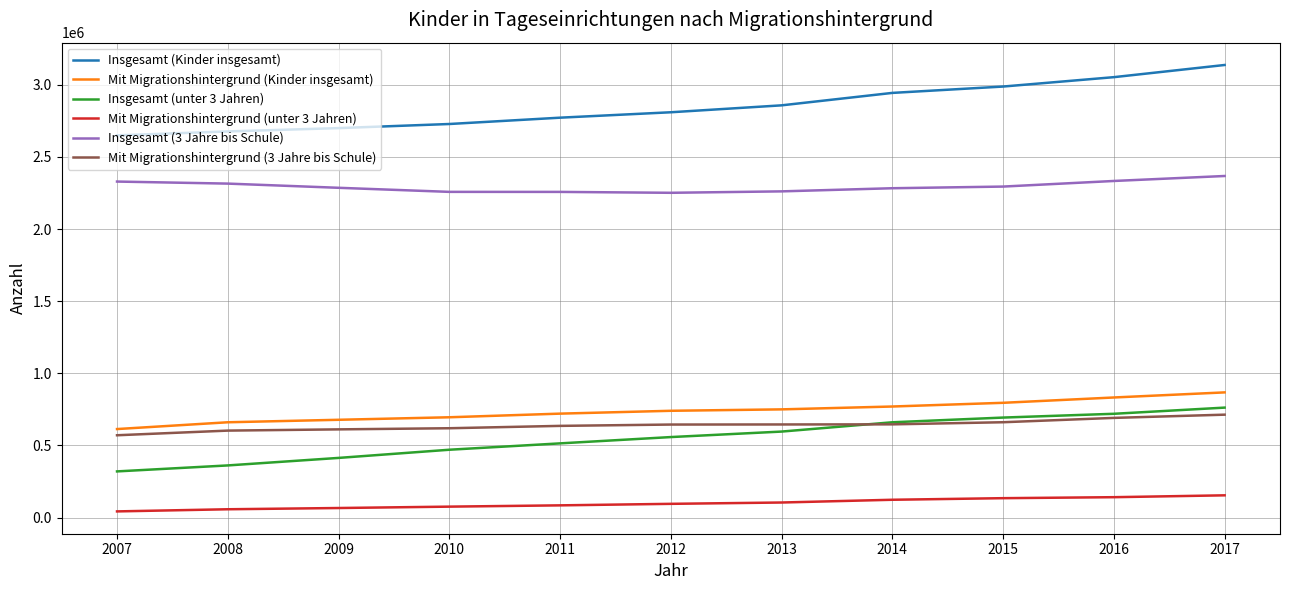

What is the spread (max minus min) of values at 2009?

2633310